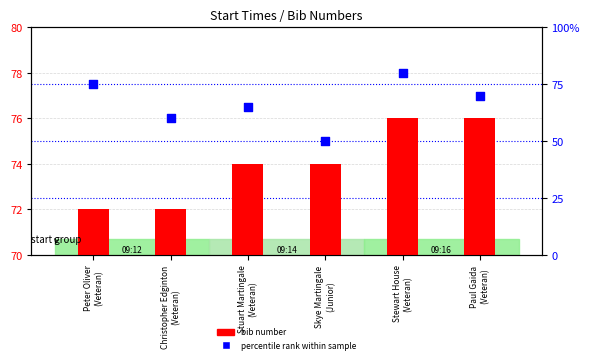

What is the total value across all series at Stuart Martingale
(Veteran)?

139